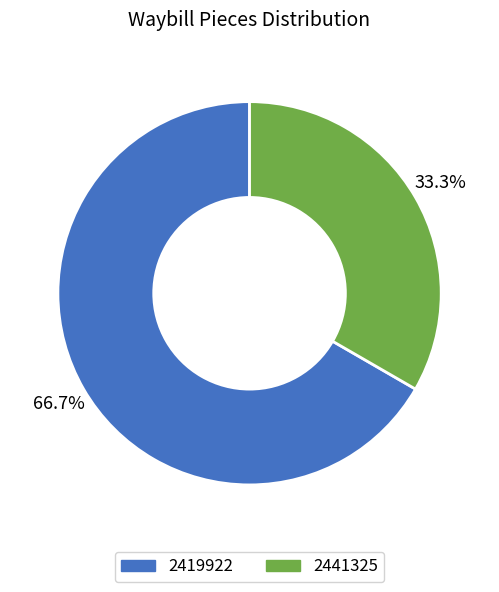

To the nearest percent, what is the combined percentage of 2441325 and 2419922?

100%